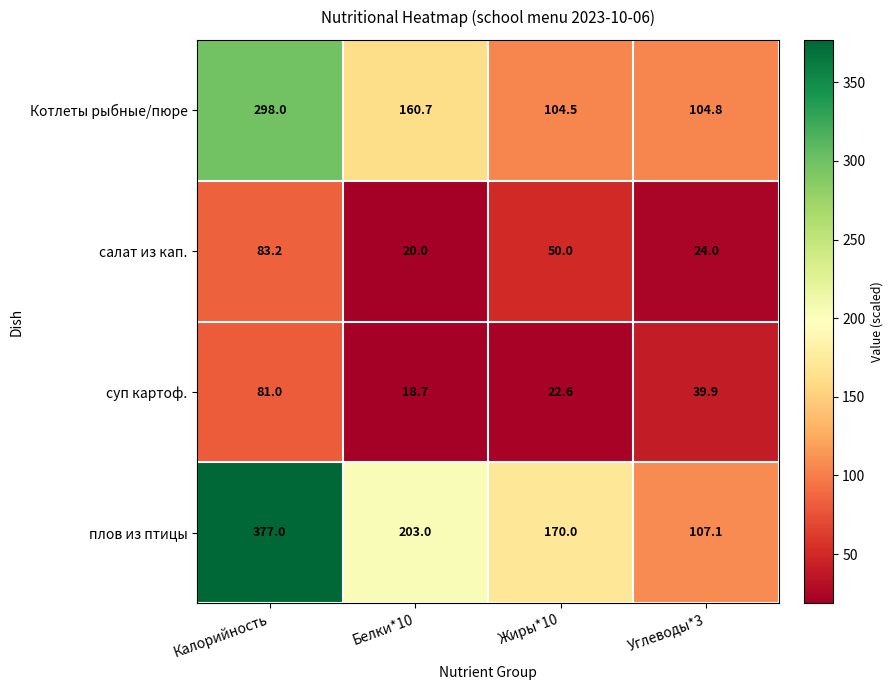

Which series has the largest total across all categories?

плов из птицы